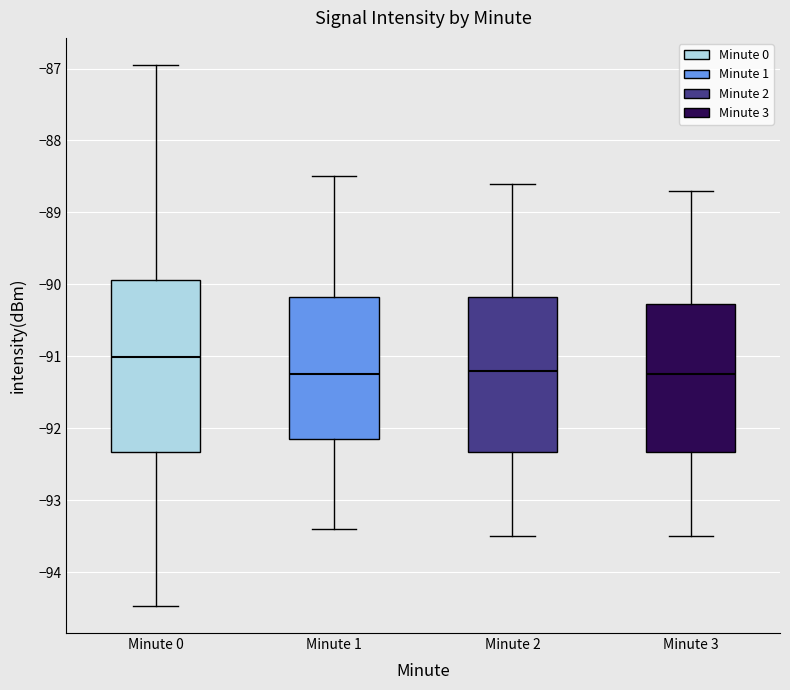

Reading left to right, read every box against the y-axis: the position of its median line, the range the box covers, and the ends of its whiskers. The values are not printed on the chart, so give them approximately, as read against the axis.

Minute 0: median -91.0, box -92.3 to -89.9, whiskers -94.5 to -86.9
Minute 1: median -91.2, box -92.1 to -90.2, whiskers -93.4 to -88.5
Minute 2: median -91.2, box -92.3 to -90.2, whiskers -93.5 to -88.6
Minute 3: median -91.2, box -92.3 to -90.3, whiskers -93.5 to -88.7